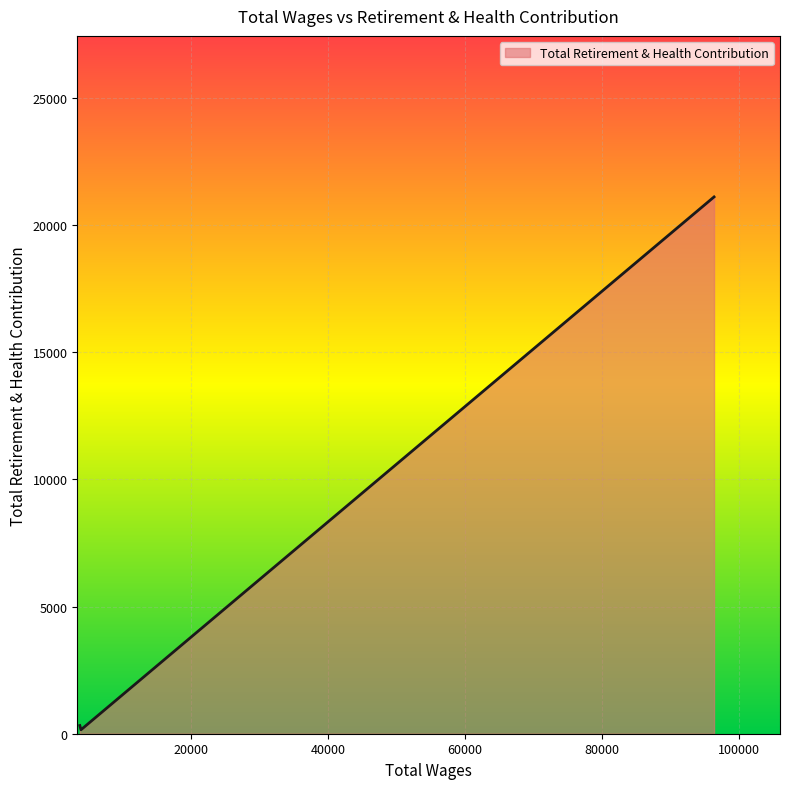

What is the average value?

7193